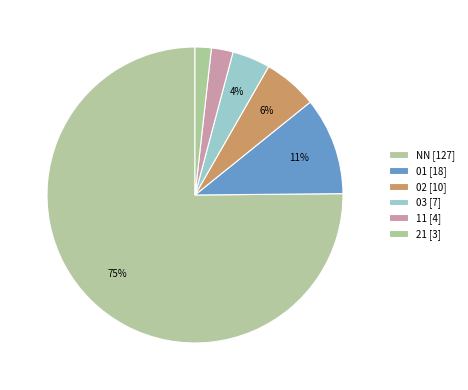

How many segments does this pie chart have?

6